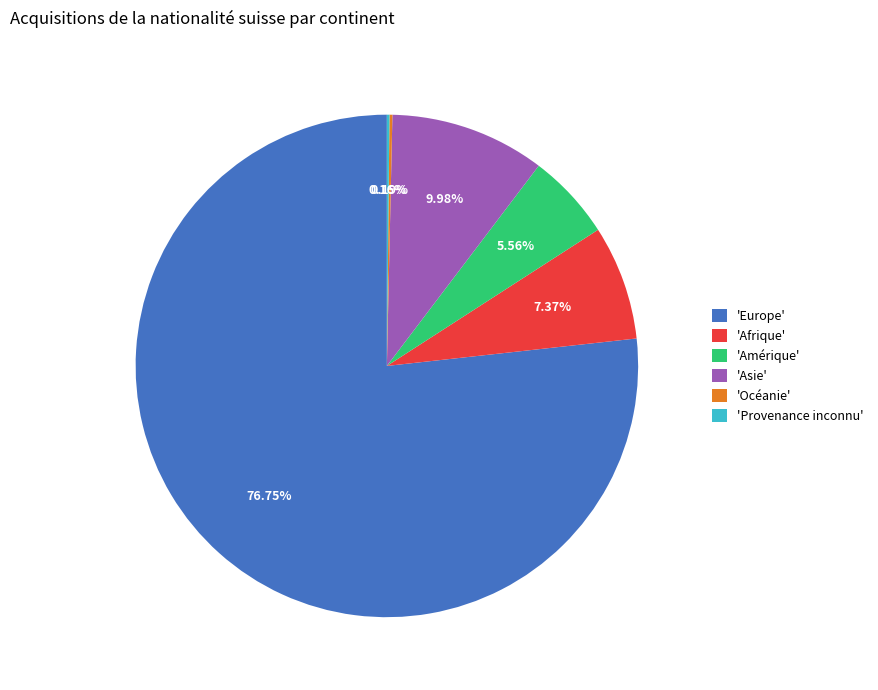

What is the majority slice?

'Europe'